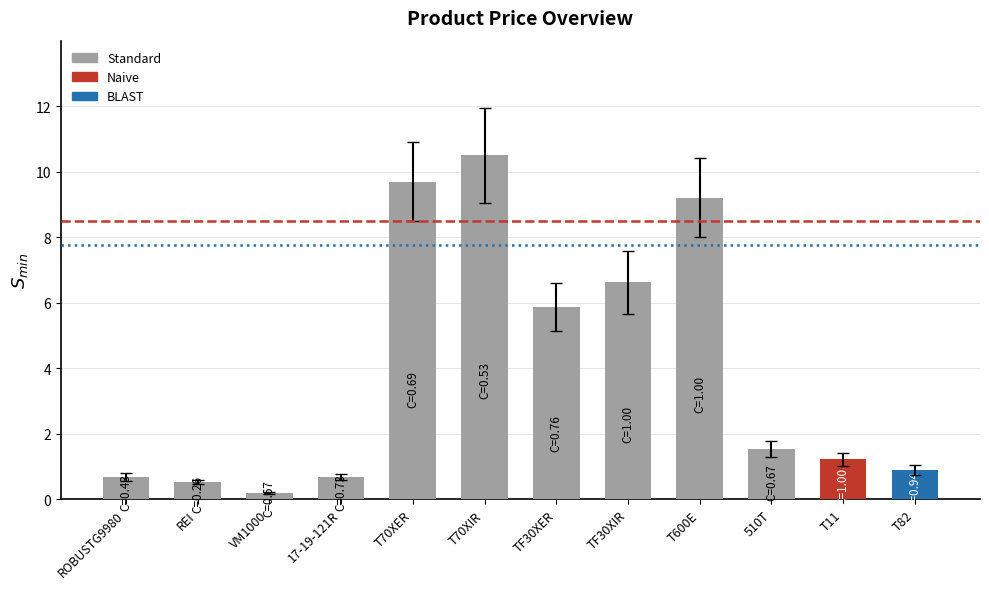

Reading left to right, transcribe all the data shown in this chart.

0.7	0.5	0.2	0.7	9.7	10.5	5.9	6.6	9.2	1.6	1.2	0.9